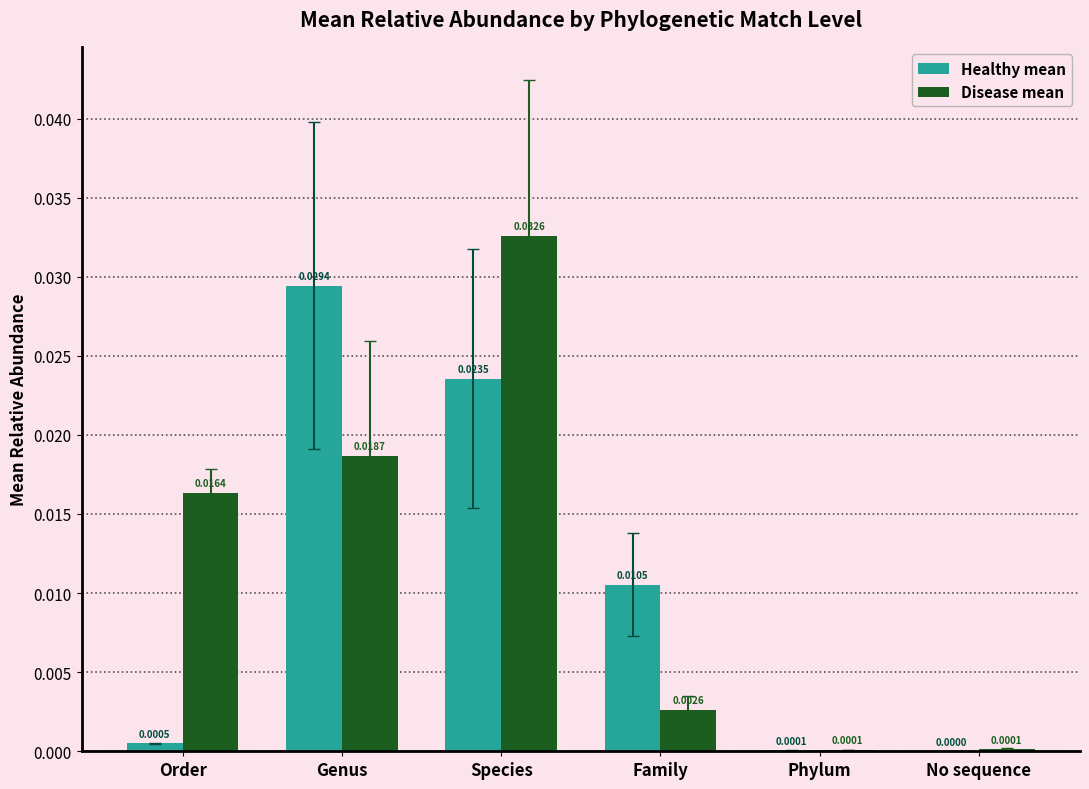

At which category is the sum across all series the highest?

Species